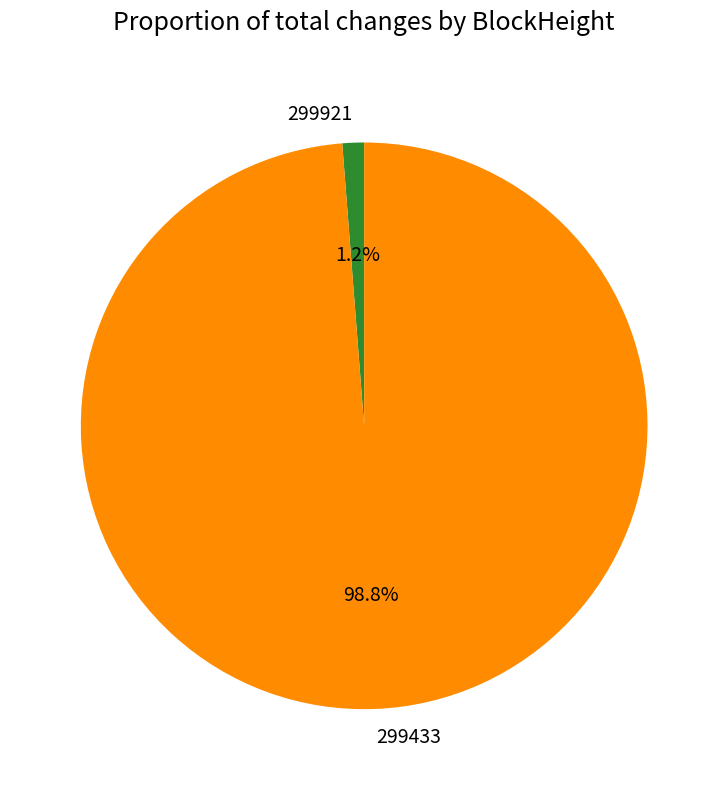

How many slices are in this pie chart?

2